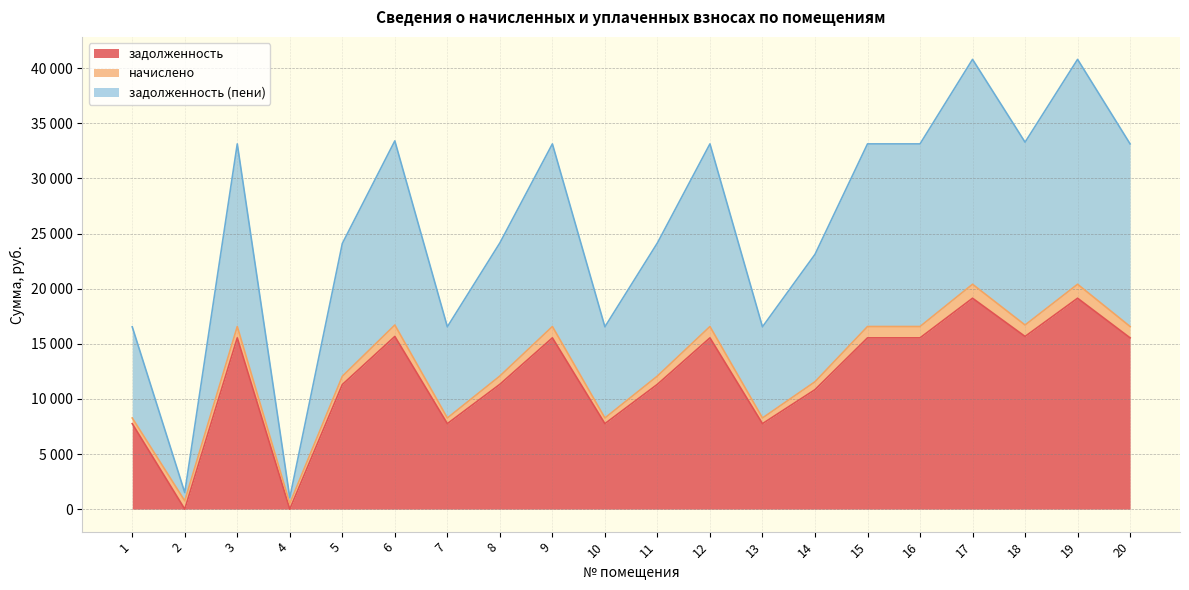

What is the sum of the задолженность (пени) values at 2 and 15?

34631.3